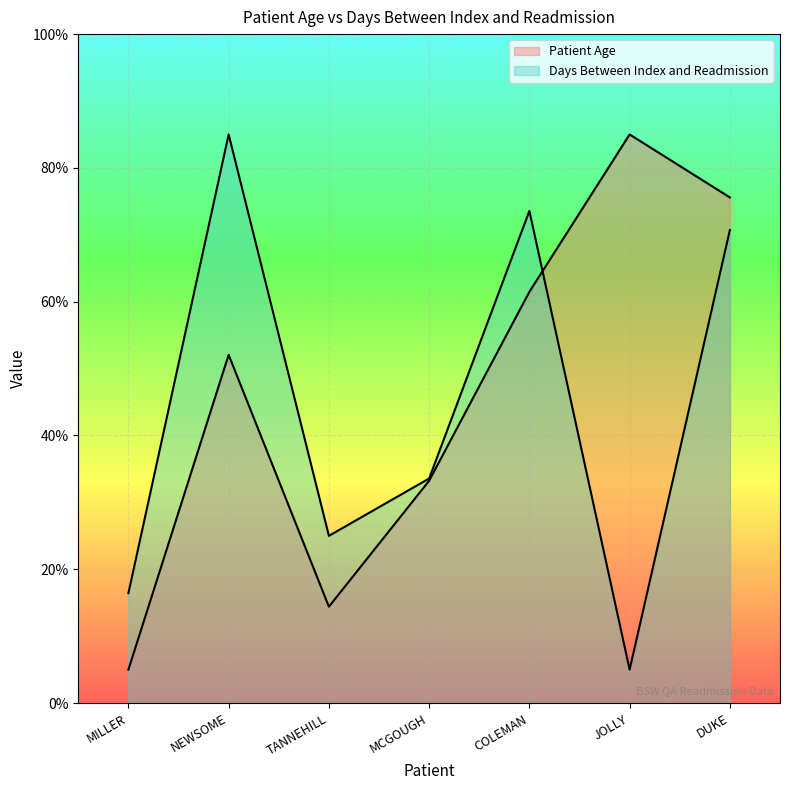

True or false: Days Between Index and Readmission has more than 2 interior local peaks.

False